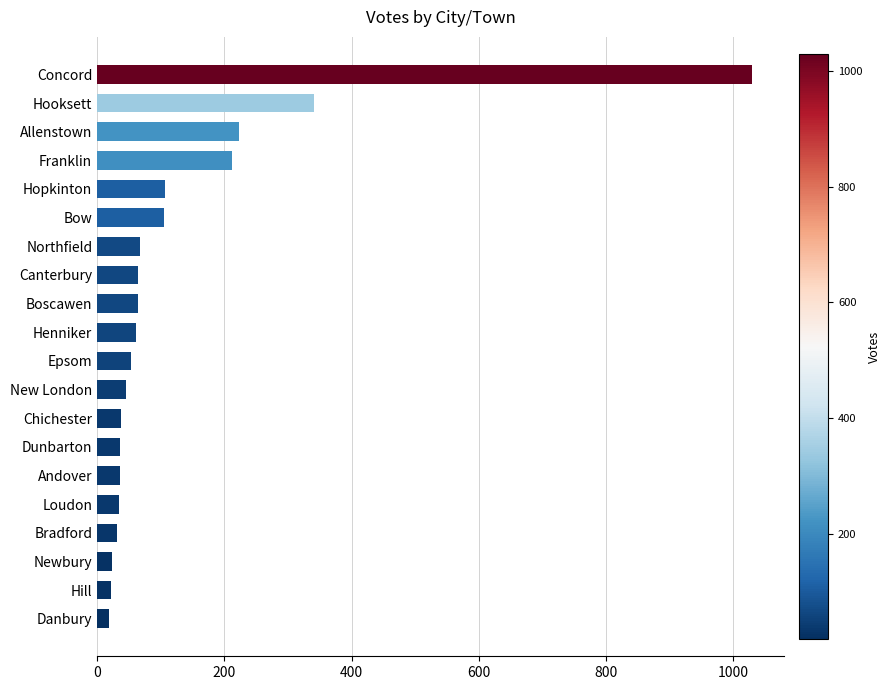

Does the chart contain stacked bars?

No